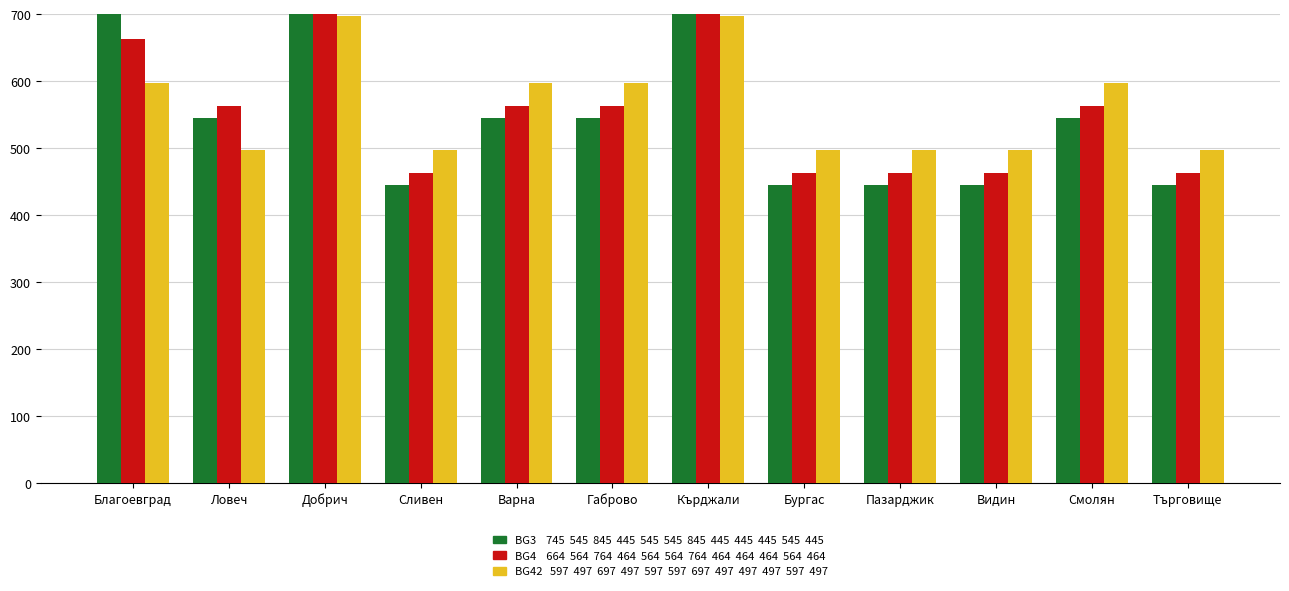

What are all the series names shown in the legend?

BG3, BG4, BG42